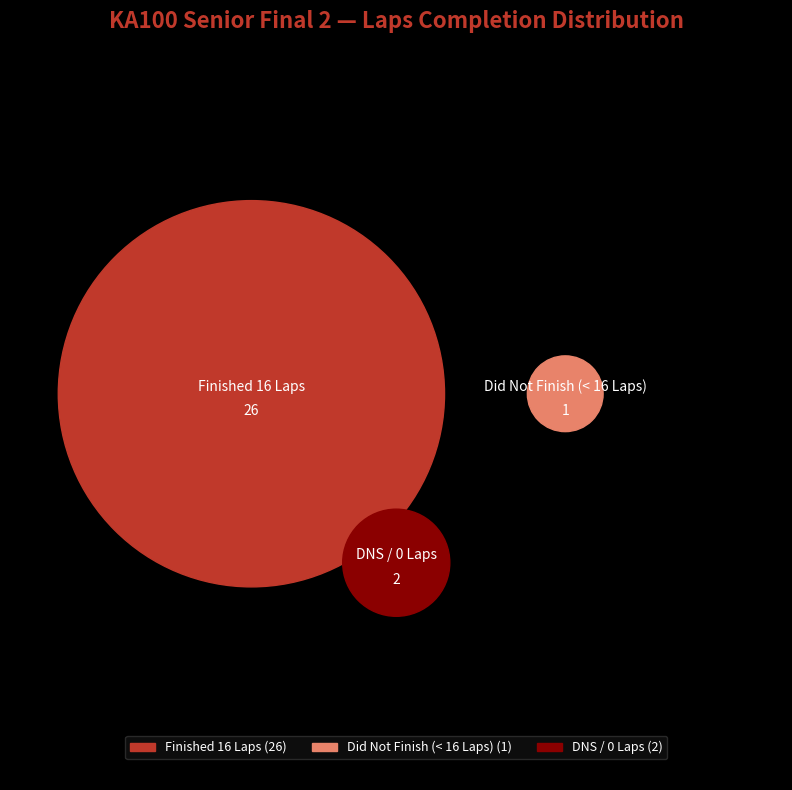

Is Will Loller the majority of the pie?

No